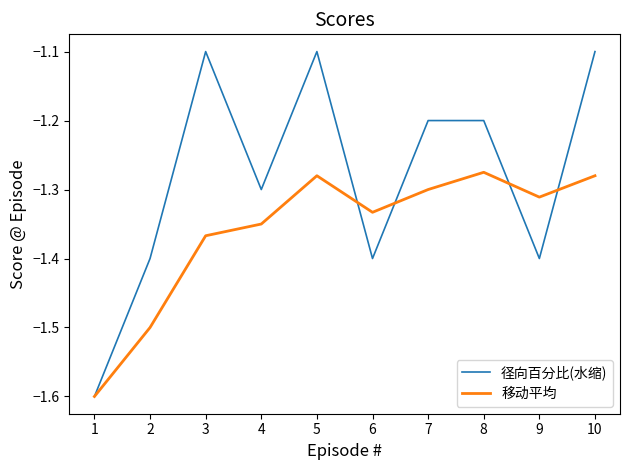

In 移动平均, how many points are lower than both neighbors (excluding endpoints)?

2